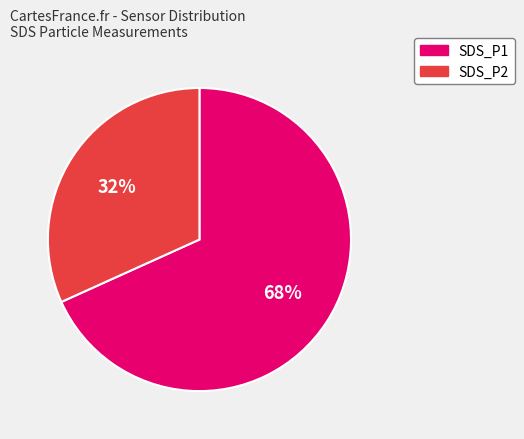

What is the ratio of the value at SDS_P1 to the value at SDS_P2?

2.1